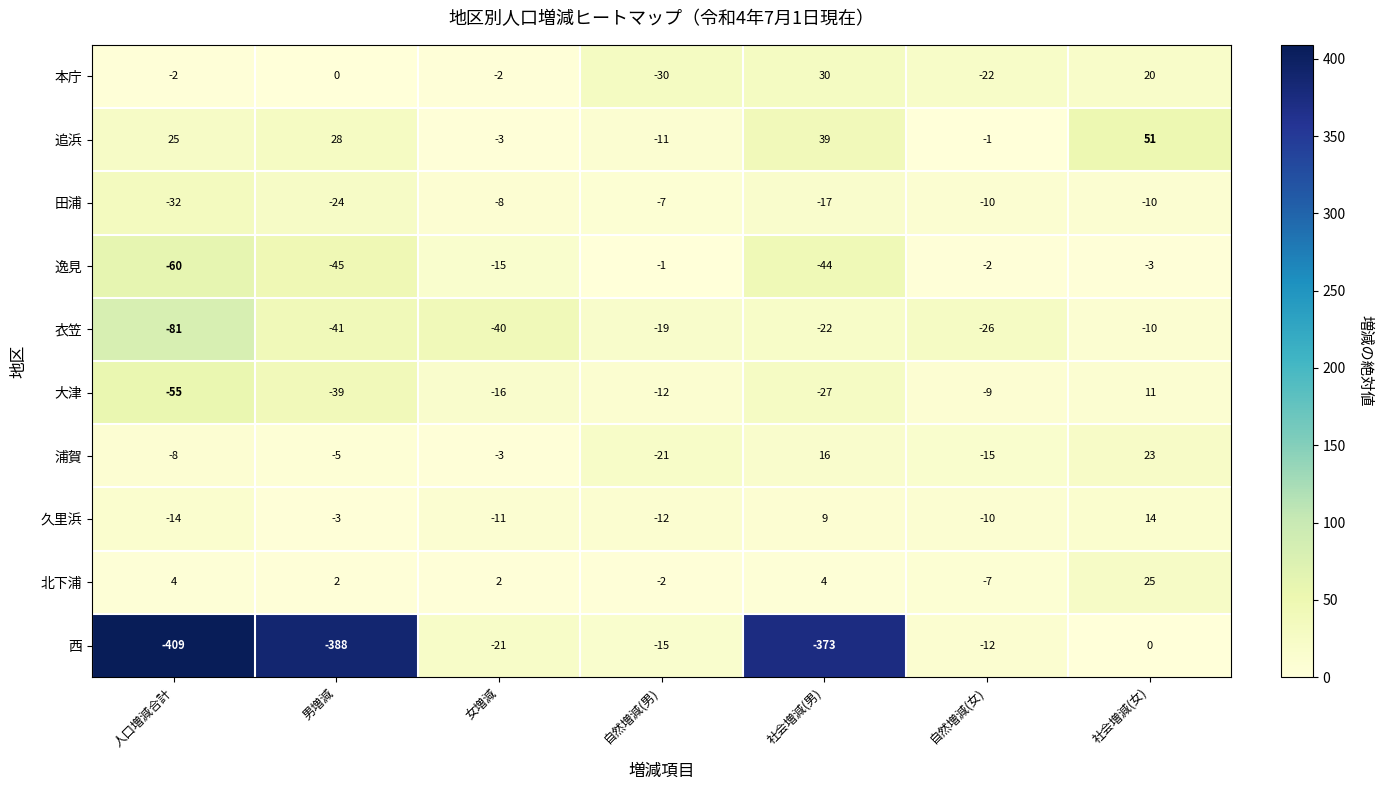

Is it true that 浦賀 equals -11 at 人口増減合計?

False